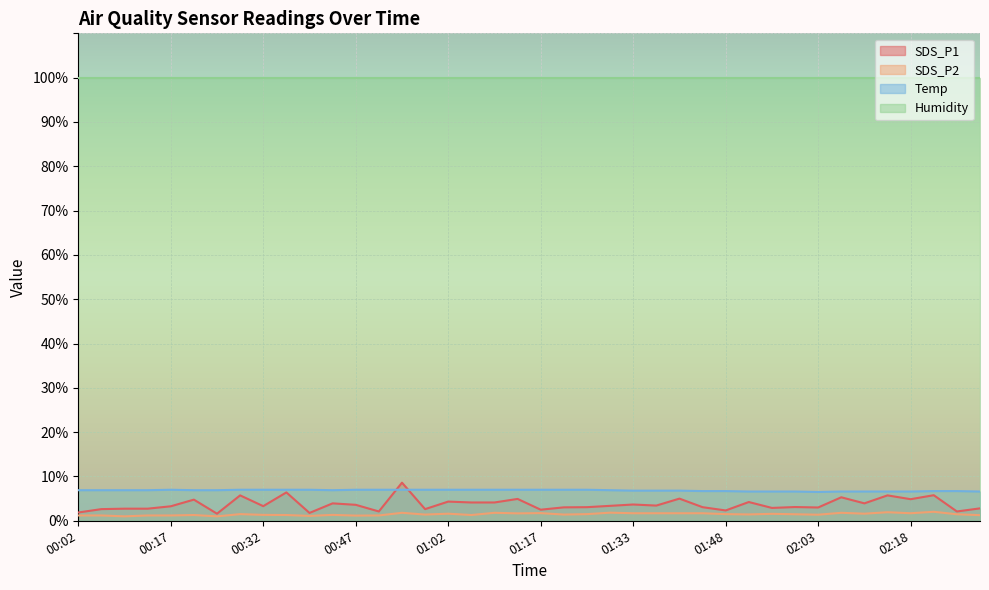

At which category does SDS_P1 reach its first local valley?

00:25